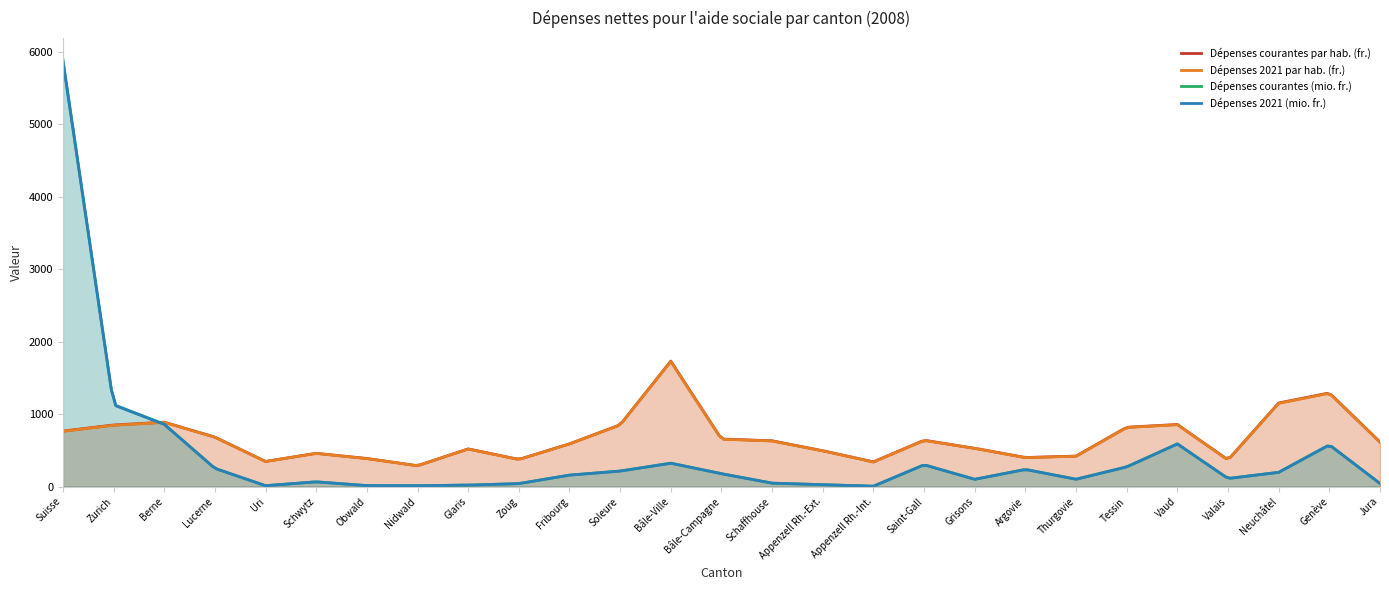

How many times do Dépenses courantes (mio. fr.) and Dépenses 2021 par hab. (fr.) cross each other?

1